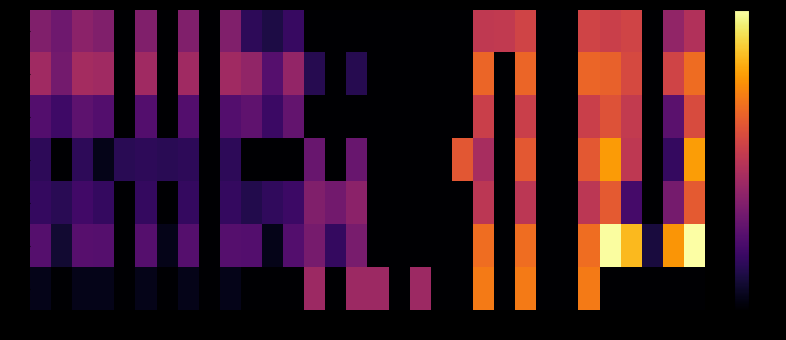

What is the difference between the highest and lowest values at 6?

2.3